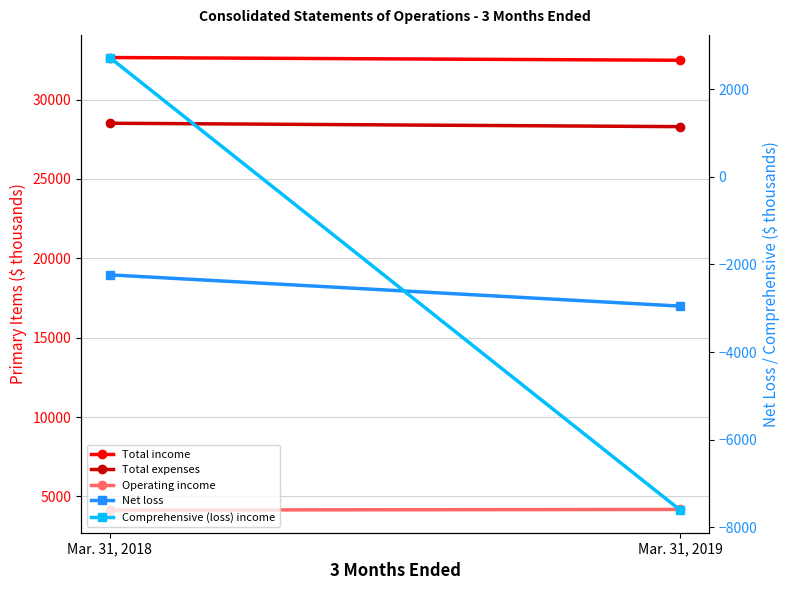

At which label is Total expenses closest to 28401?

Mar. 31, 2018